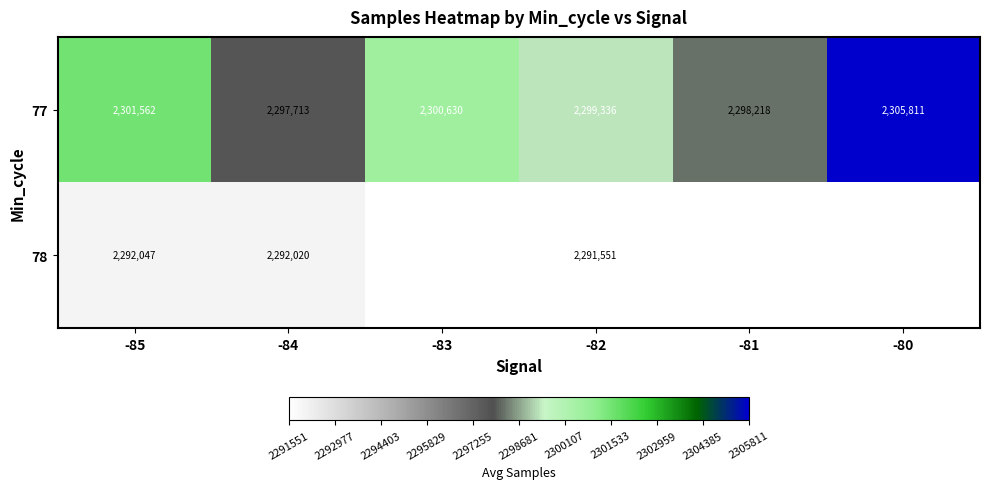

Is the value of 77 at -84 greater than the value of 78 at -84?

Yes